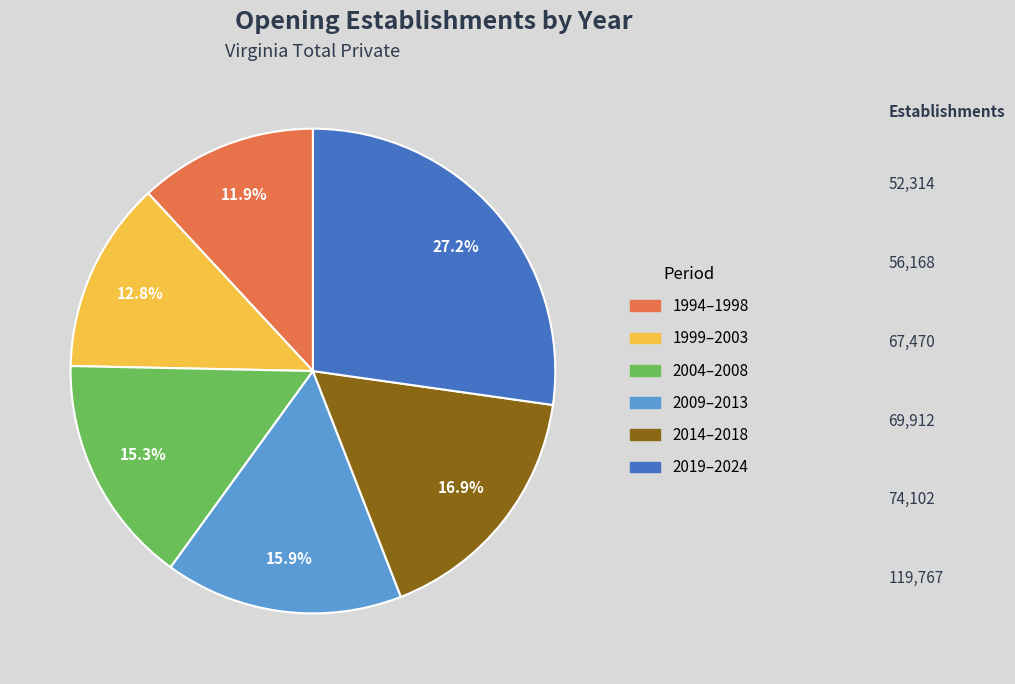

Is the sum of 2019–2024 and 2009–2013 greater than half?

No